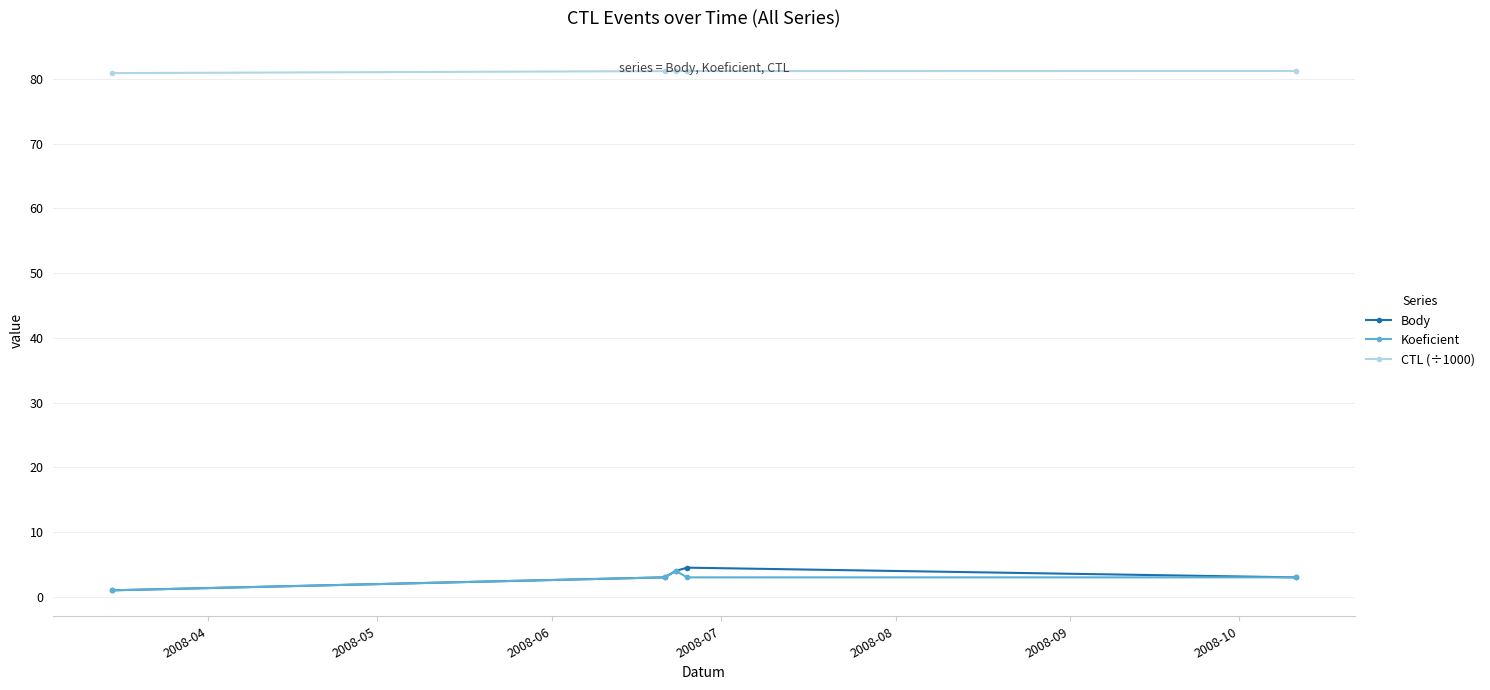

Which series has the largest total across all categories?

CTL (÷1000)